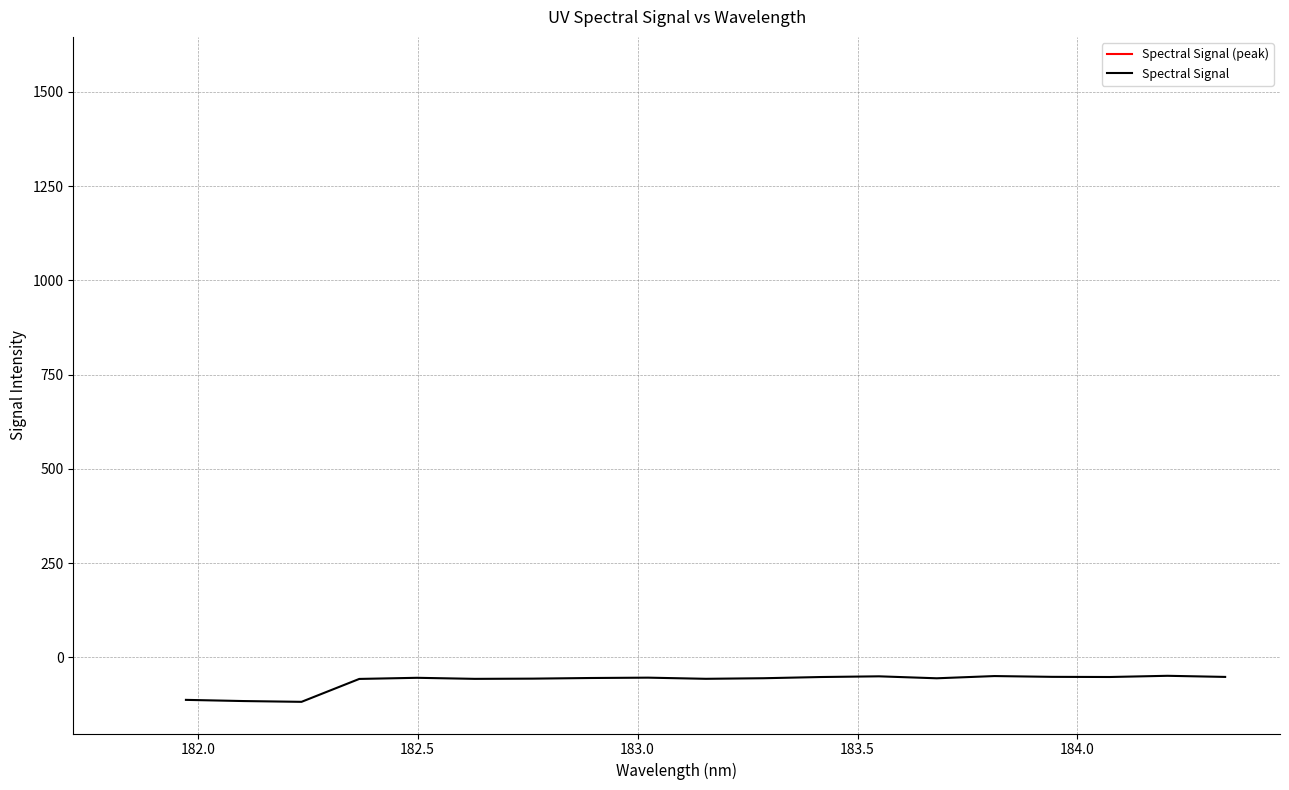

What is the difference between the maximum and minimum values?

69.0